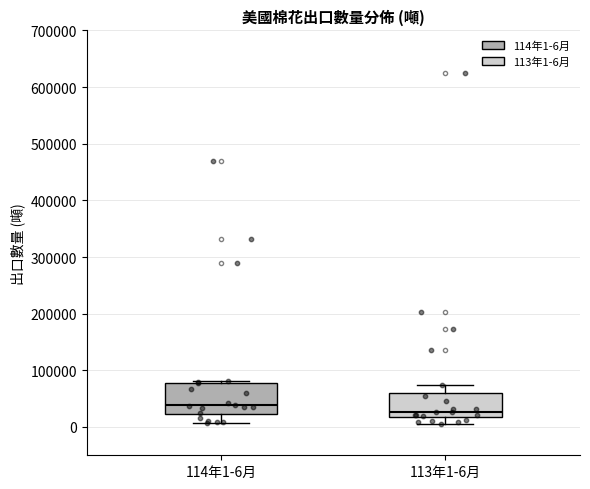

Comparing the boxes themselves (not the whiskers), which one is the tallest?

114年1-6月